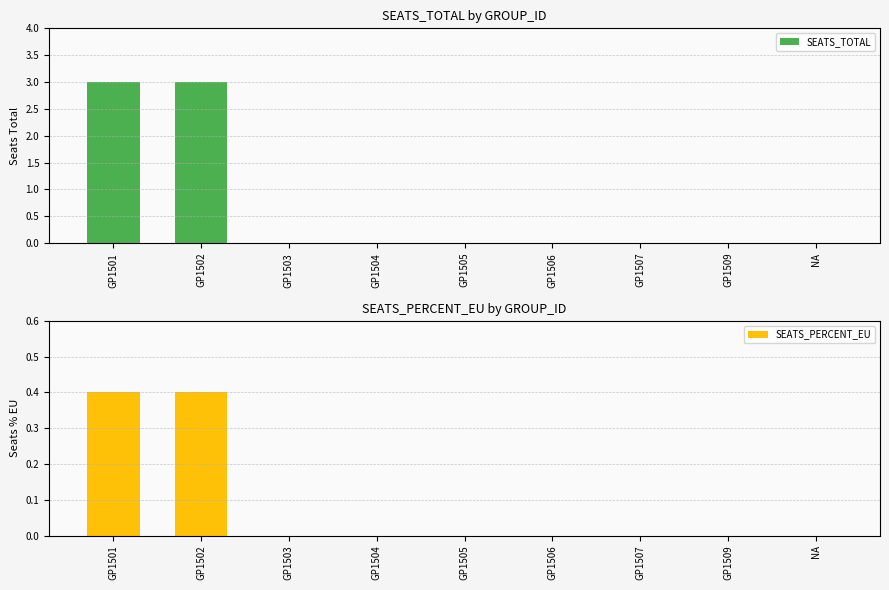

Count the SEATS_PERCENT_EU values in the range 0 to 1.

9